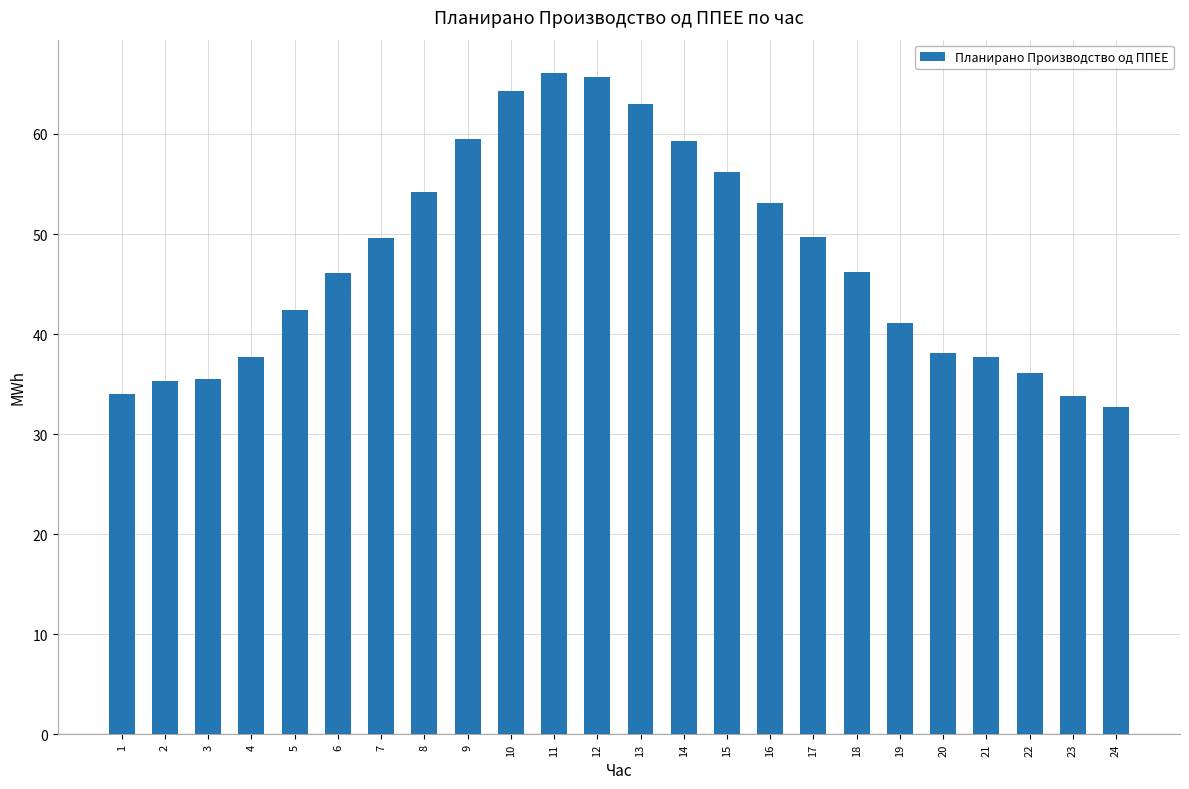

What is the value of the 14th bar from the left?

59.3